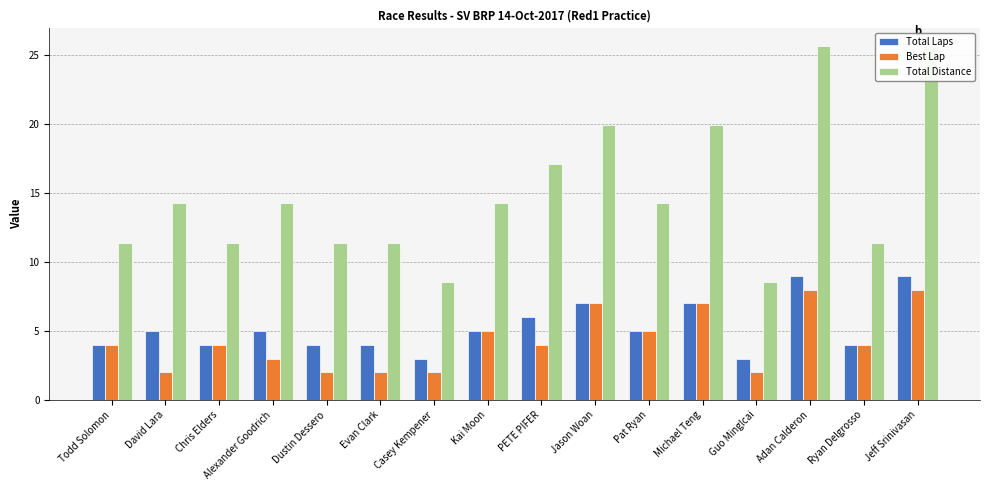

What is the difference between the maximum and minimum values in the Best Lap series?

6.0